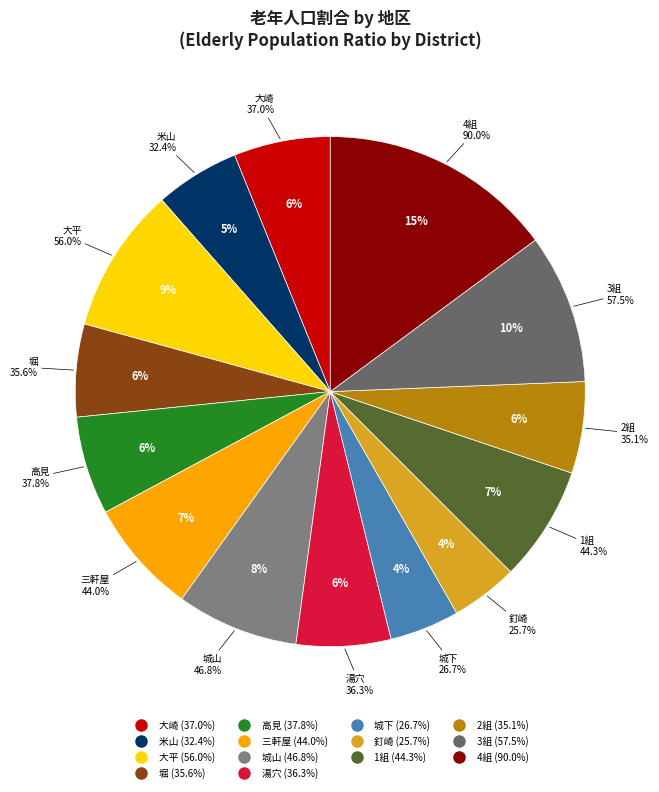

Is 城下 the majority of the pie?

No